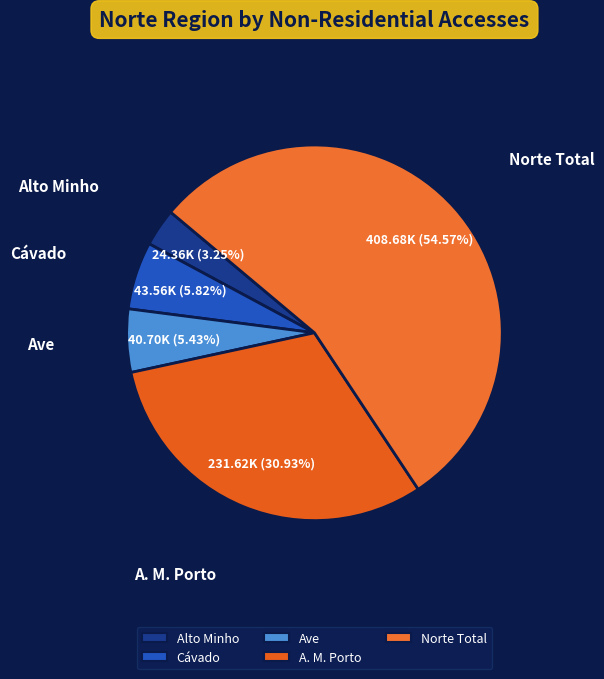

To the nearest percent, what is the combined percentage of Cávado and Norte Total?

60%